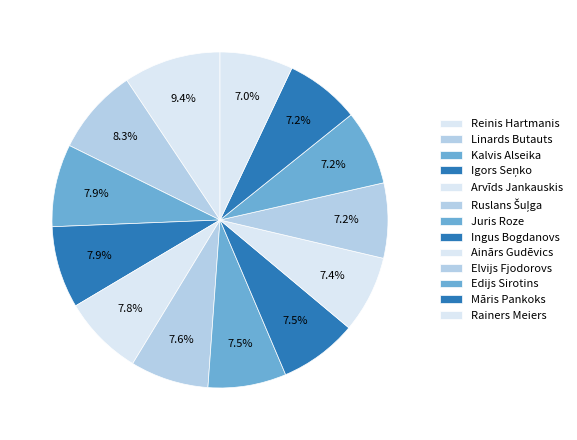

Count the number of slices in the pie.

13